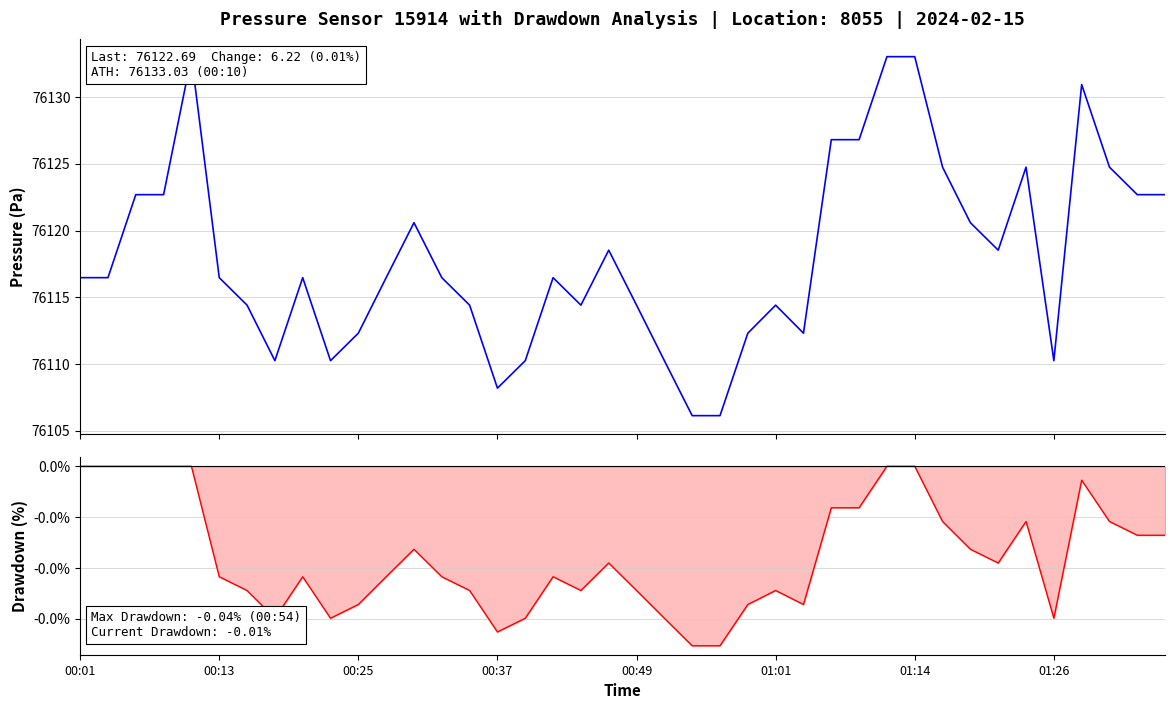

Where does the pressure series first go above 76116?

00:01